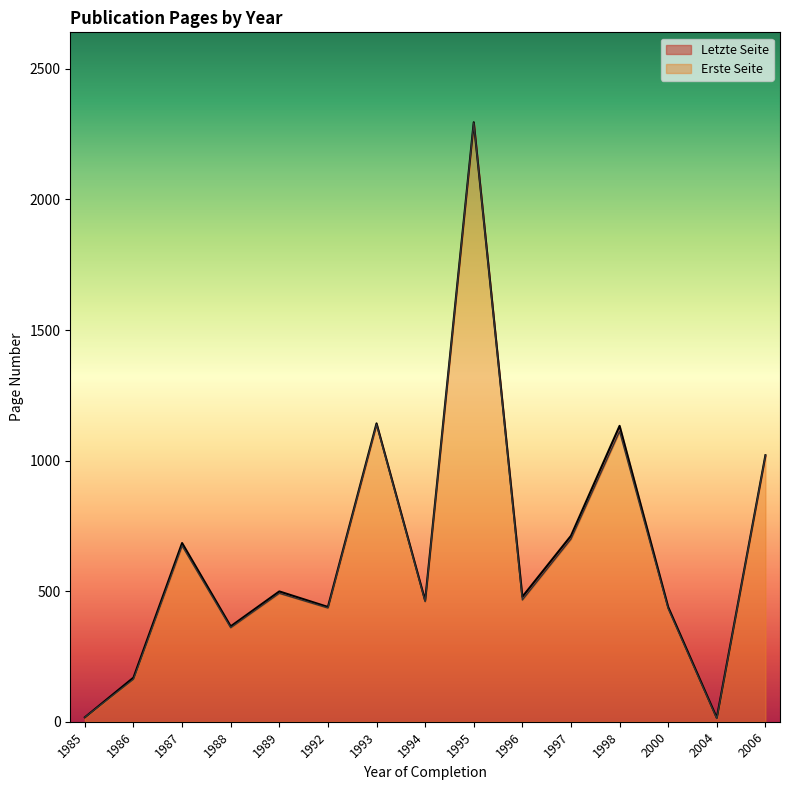

What is the highest value of the Erste Seite series?

2293.0